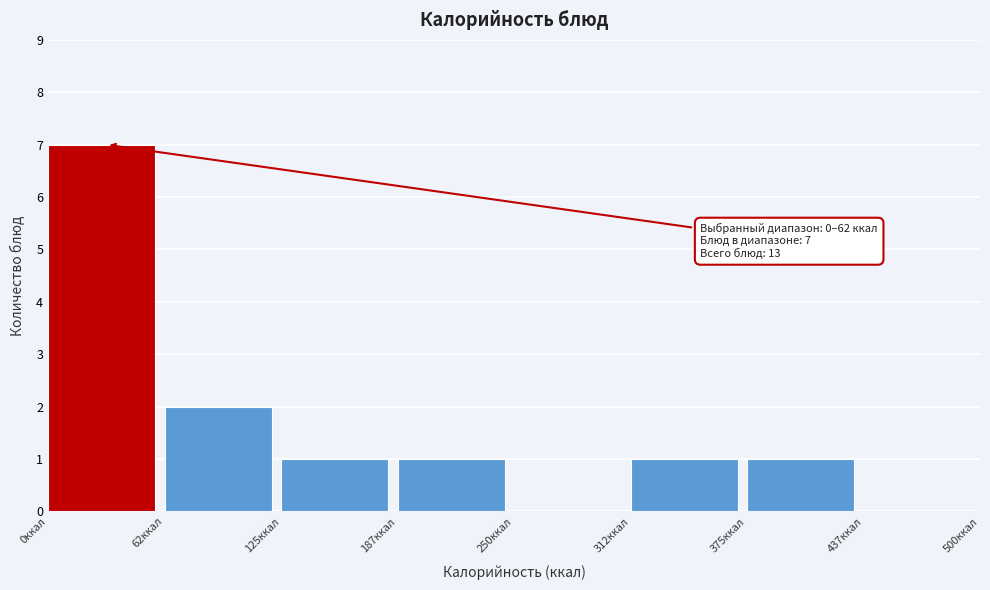

Over which range of the x-axis is the bar tallest?

0 to 60